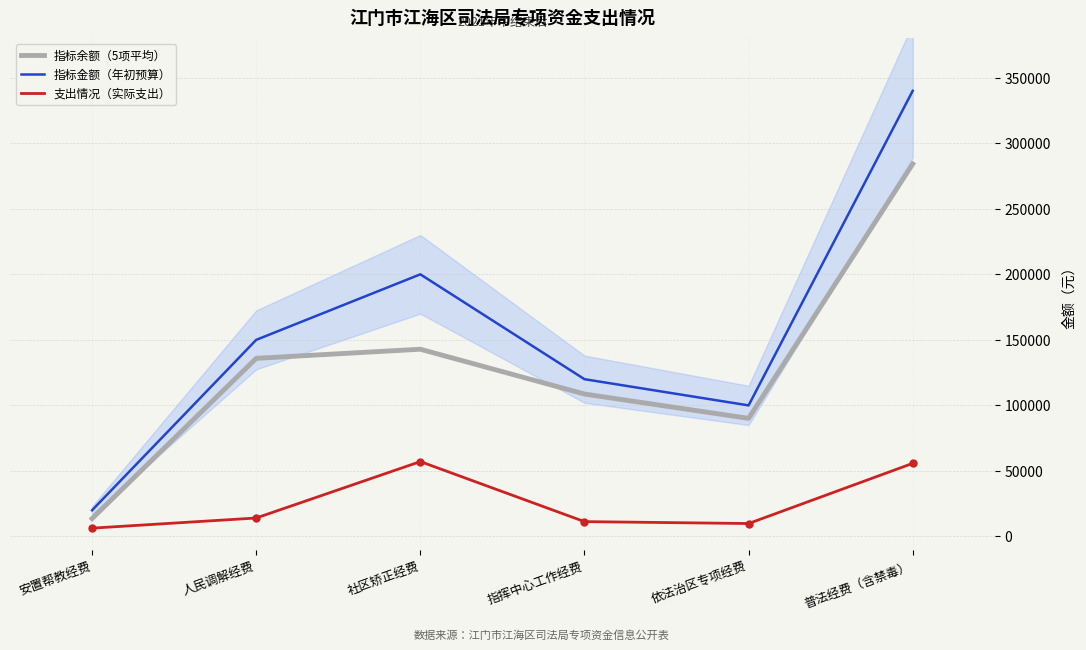

The 支出情况（实际支出） series shows 57142.5 at 社区矫正经费. True or false?

True